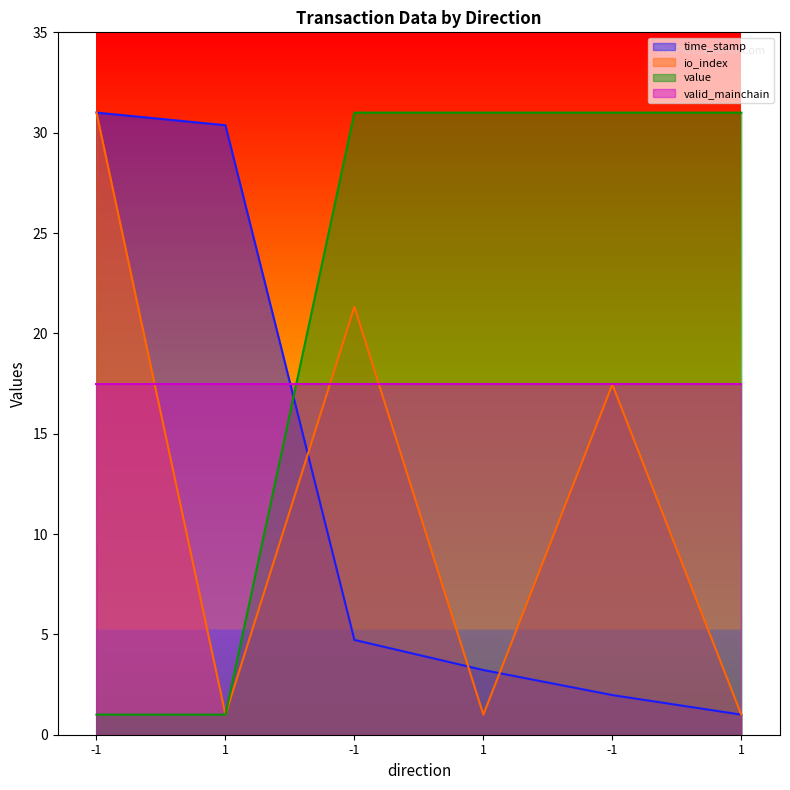

Which label corresponds to the largest value in the chart?

-1